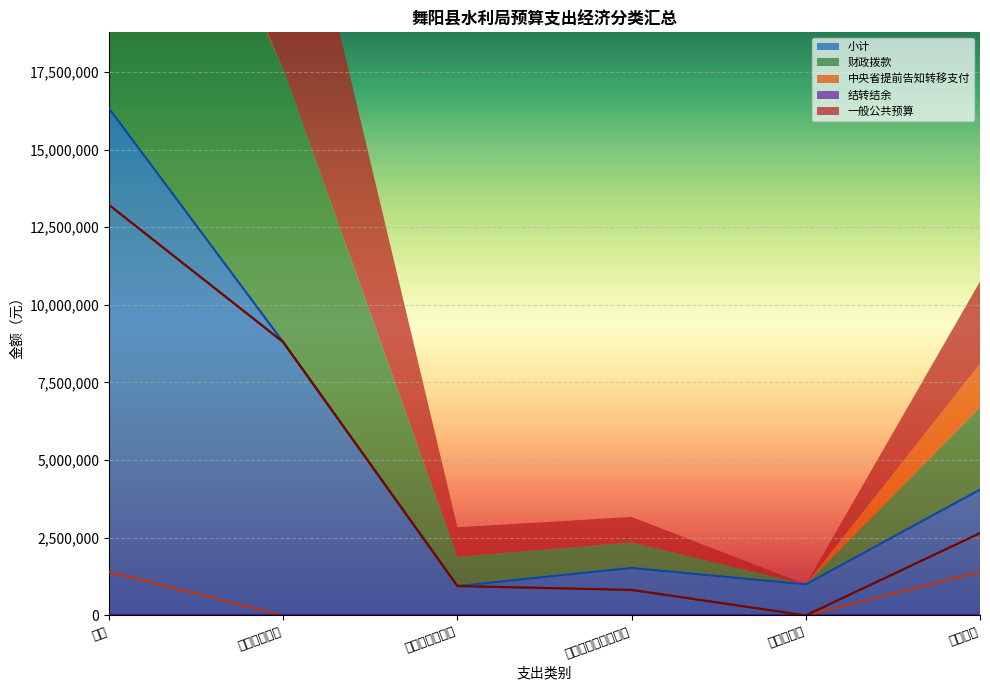

True or false: 小计 has a value of 4050000 at 其他支出.

True